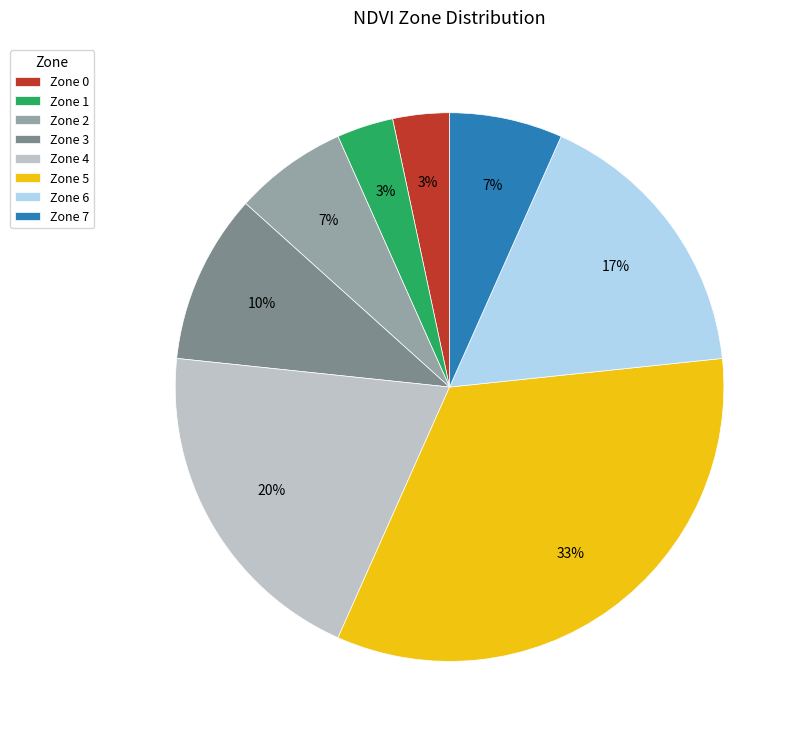

To the nearest percent, what portion does Zone 6 represent?

17%